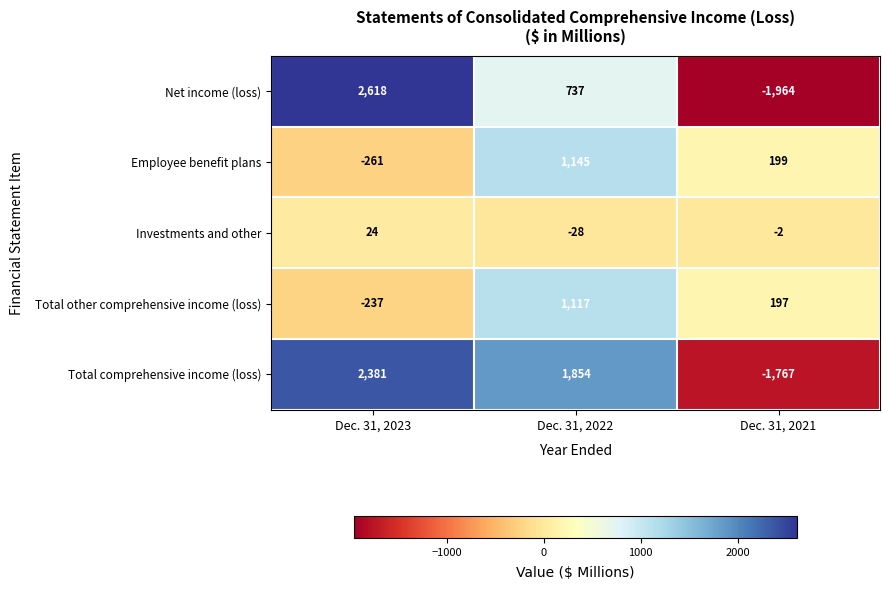

Reading right to left, transcribe all the data shown in this chart.

Net income (loss): -1964	737	2618
Employee benefit plans: 199	1145	-261
Investments and other: -2	-28	24
Total other comprehensive income (loss): 197	1117	-237
Total comprehensive income (loss): -1767	1854	2381